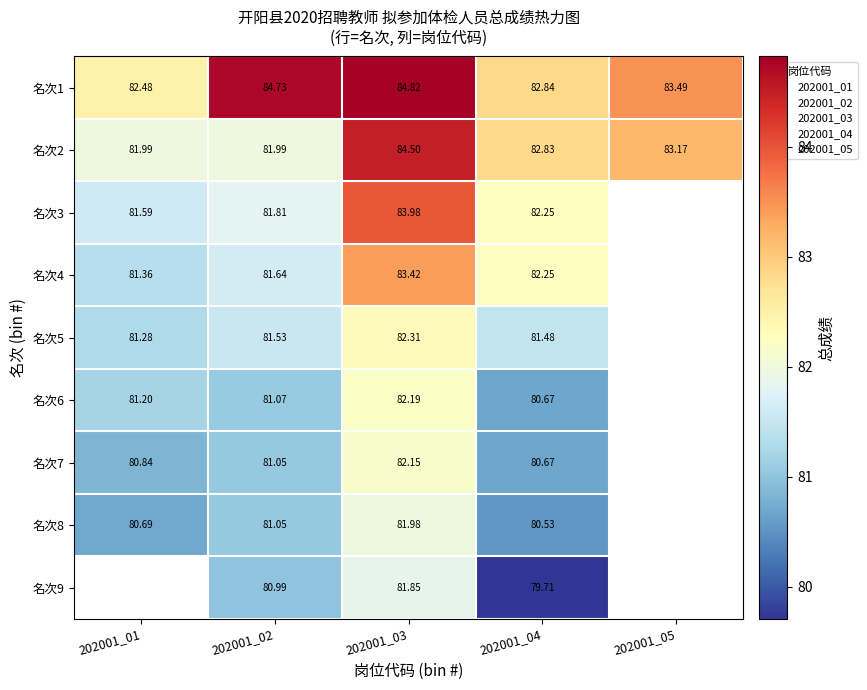

How many categories are shown in the chart?

5